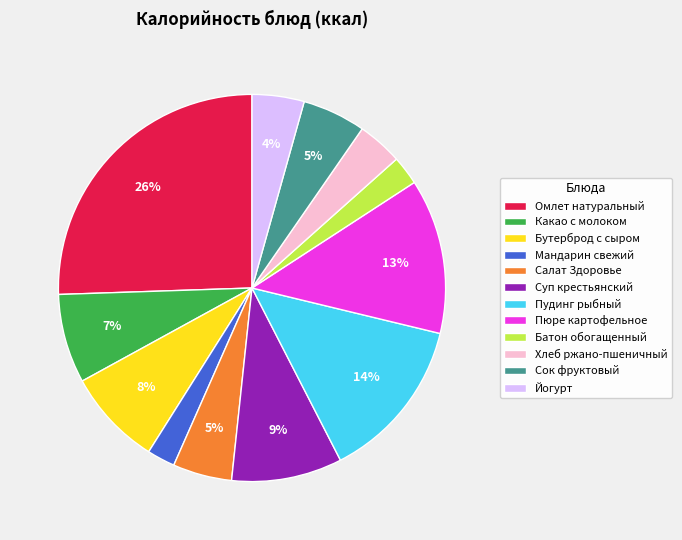

Between Хлеб ржано-пшеничный and Сок фруктовый, which is larger?

Сок фруктовый